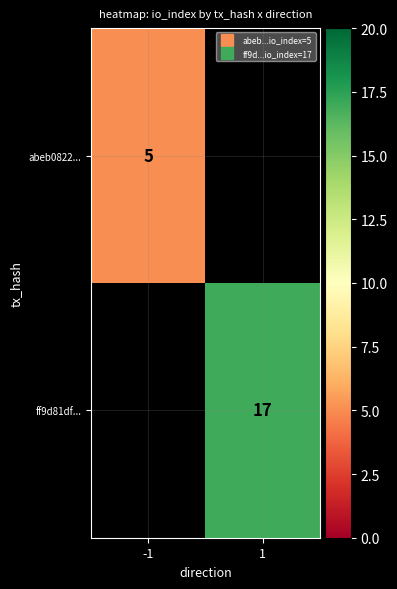

How many distinct data groups are displayed?

2